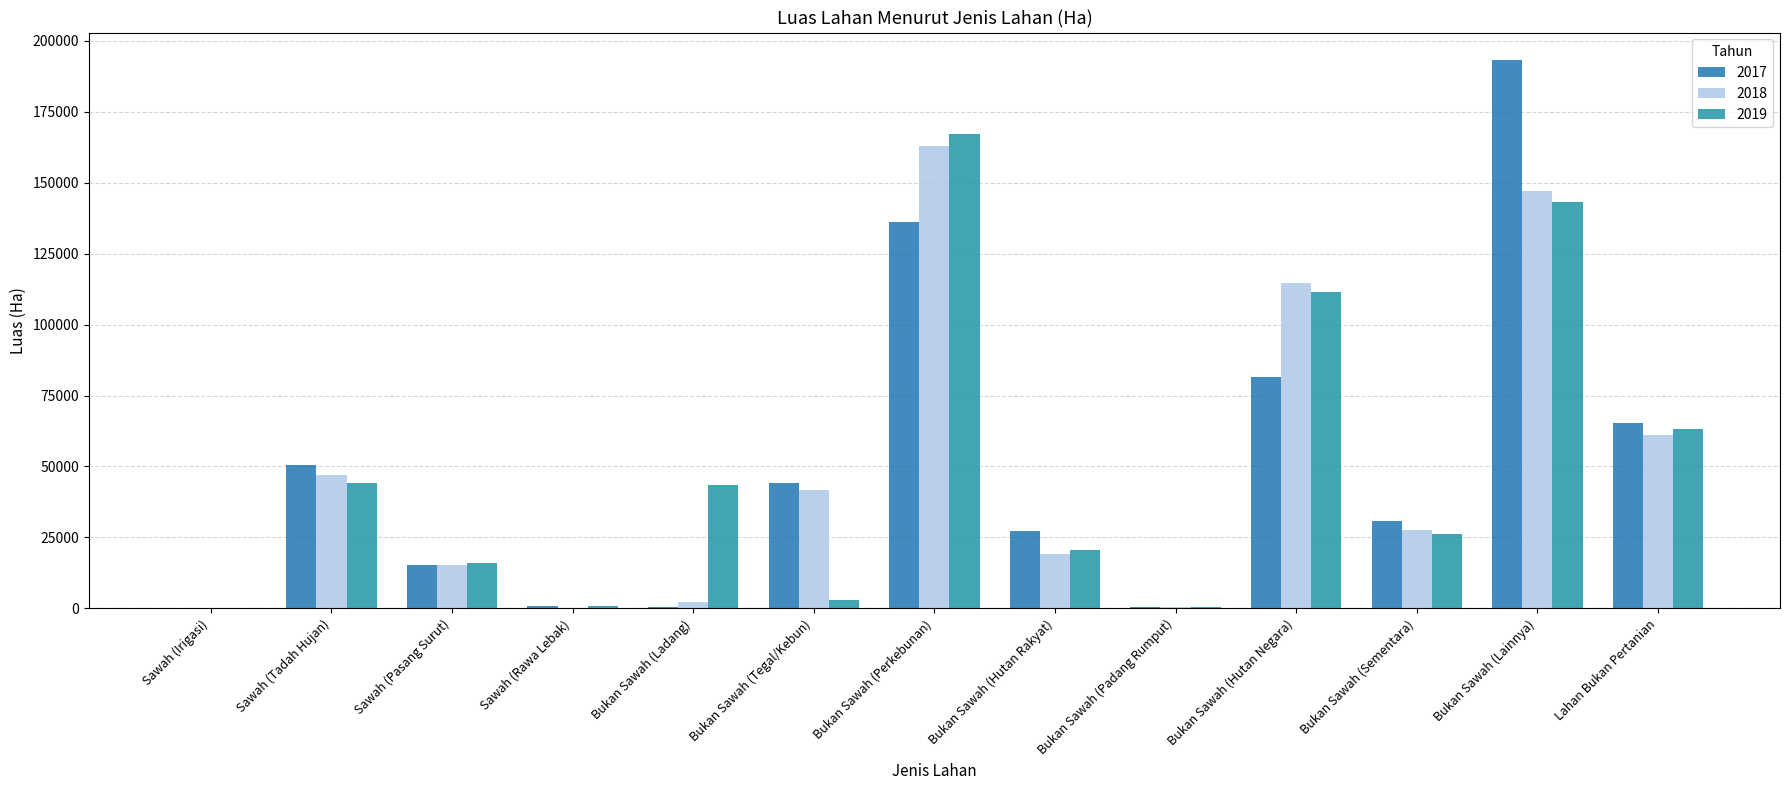

Count the number of data series in this chart.

3